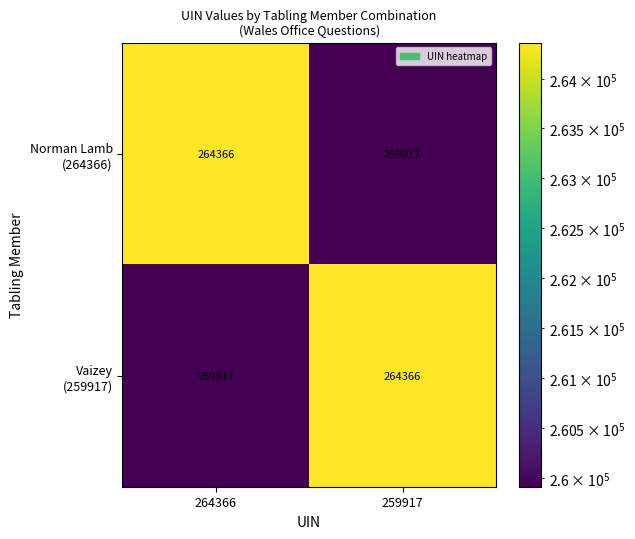

What is the maximum value shown in the chart?

264366